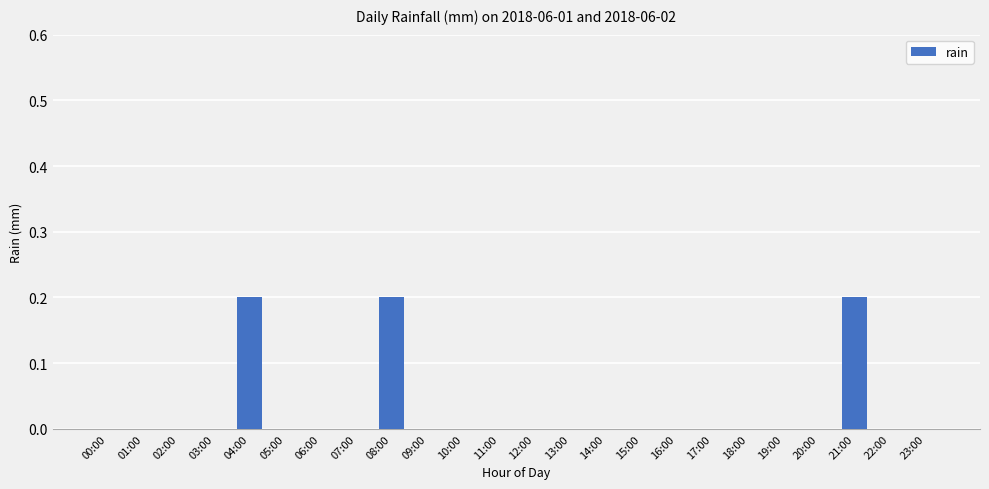

Is it true that the value at 15:00 is -0.1?

False